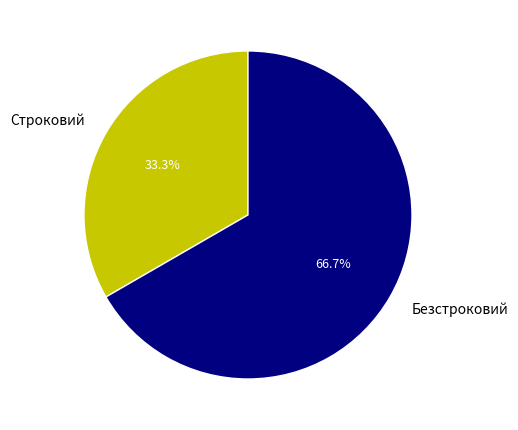

What is the ratio of the value at Строковий to the value at Безстроковий?

0.5